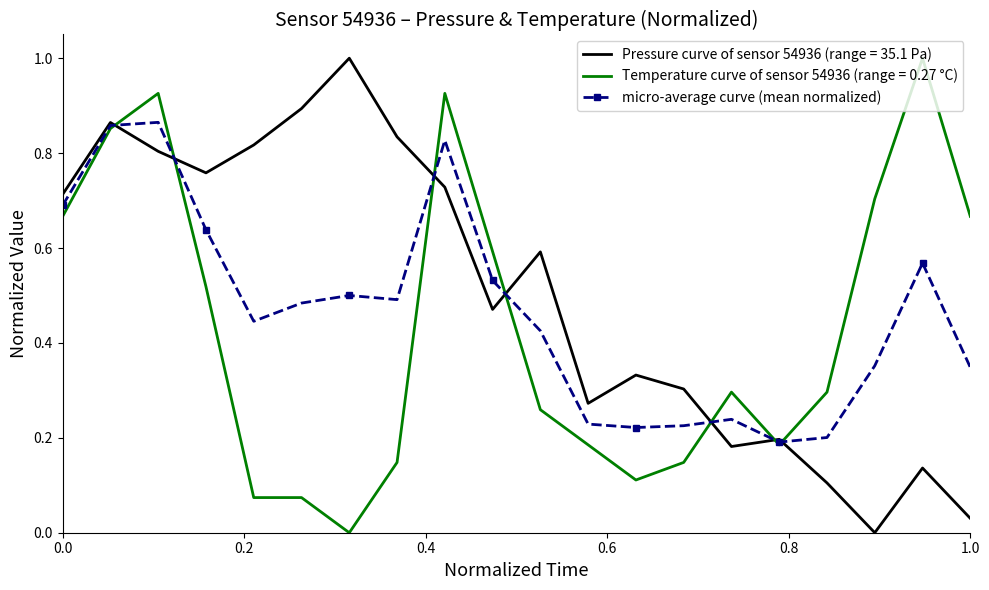

What is the highest value of the Pressure curve of sensor 54936 (range = 35.1 Pa) series?

1.0